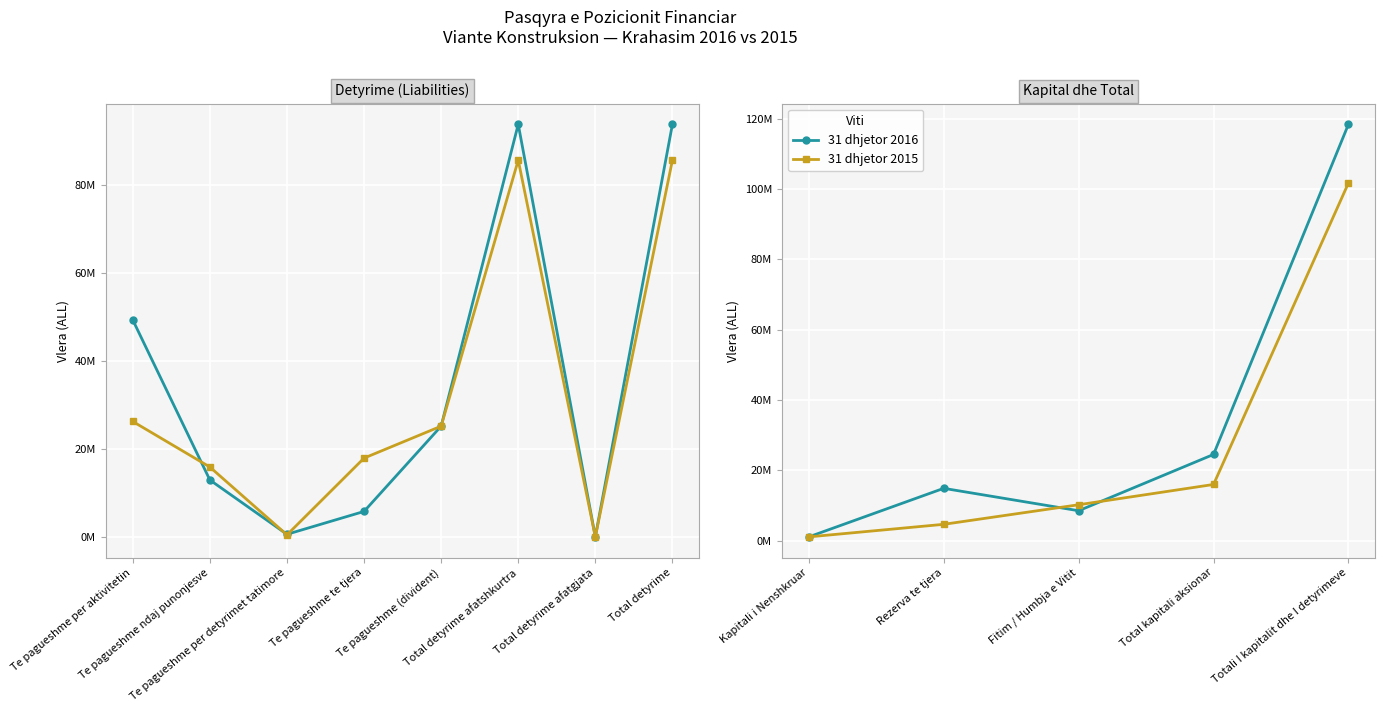

Which series has the widest spread of values?

31 dhjetor 2016